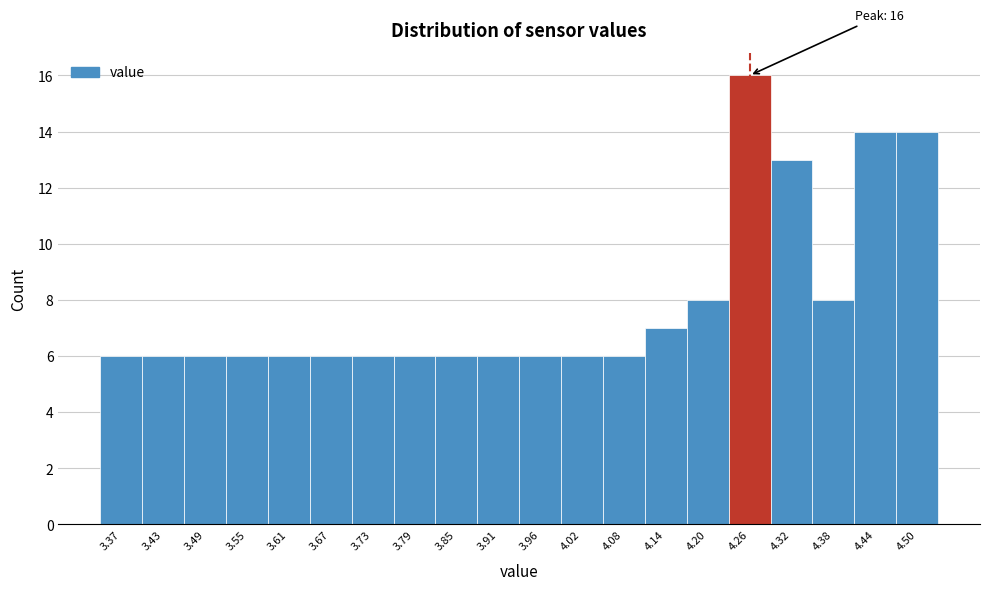

Reading left to right, extract all data points from this chart.

6	6	6	6	6	6	6	6	6	6	6	6	6	7	8	16	13	8	14	14